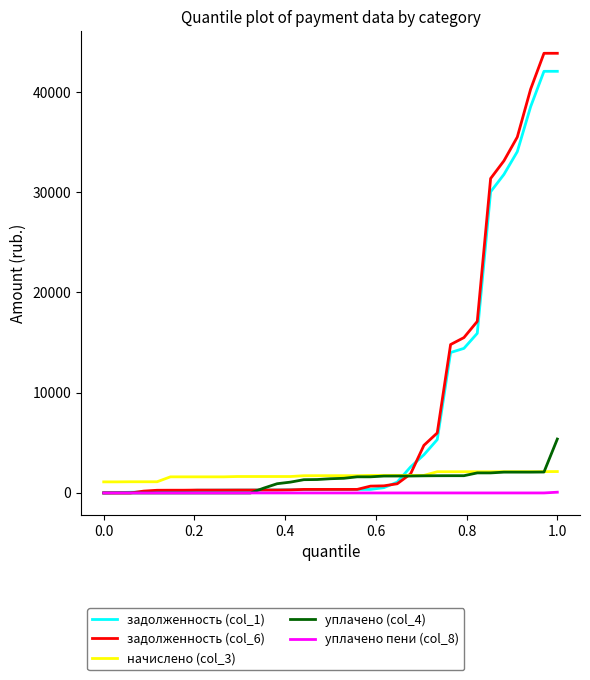

Which series has the largest range (max minus min)?

задолженность (col_6)